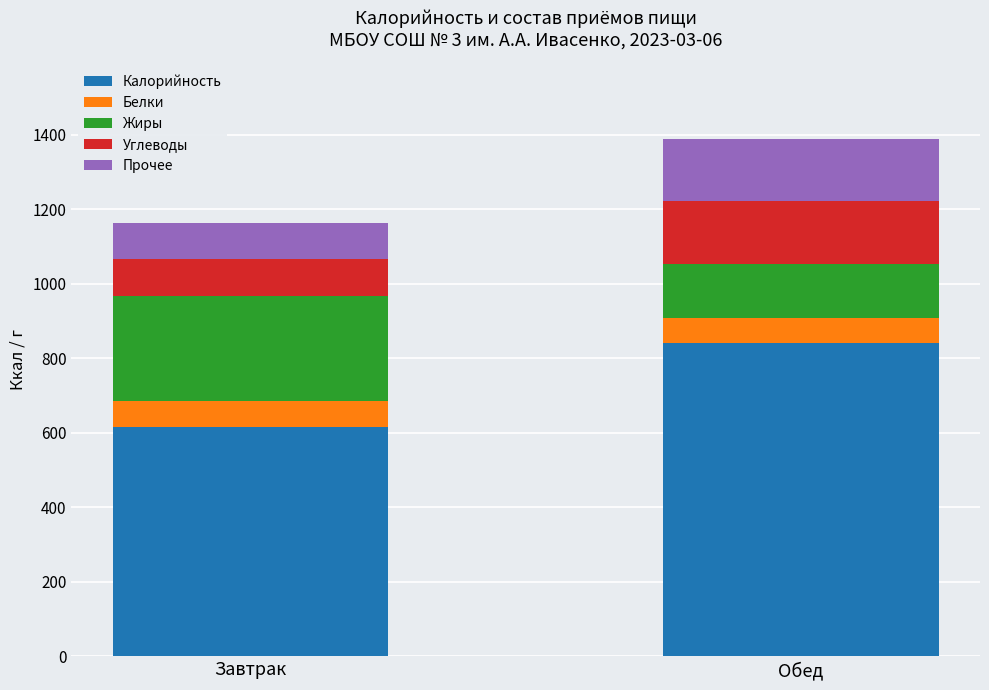

Reading right to left, what are the values for Калорийность?

Обед=841	Завтрак=616